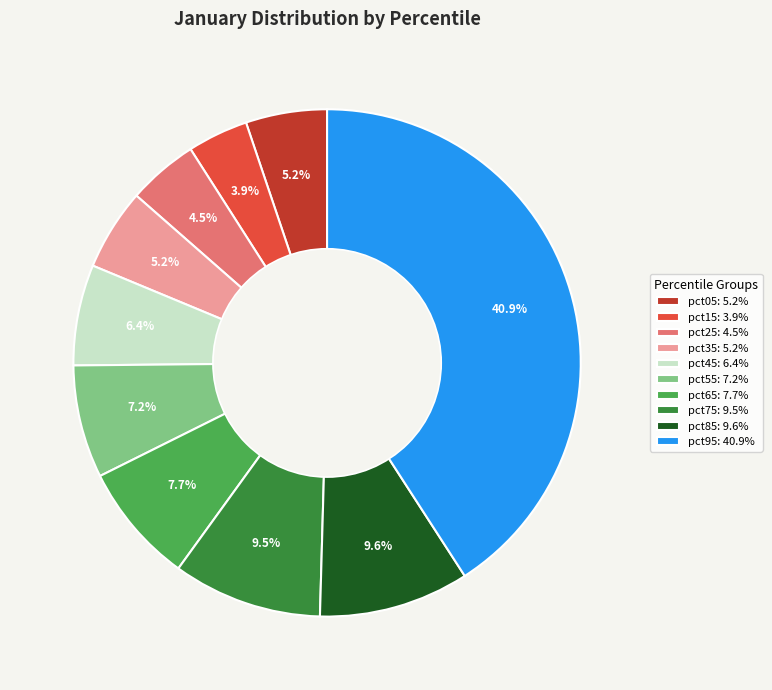

Between pct15: 3.9% and pct55: 7.2%, which is larger?

pct55: 7.2%